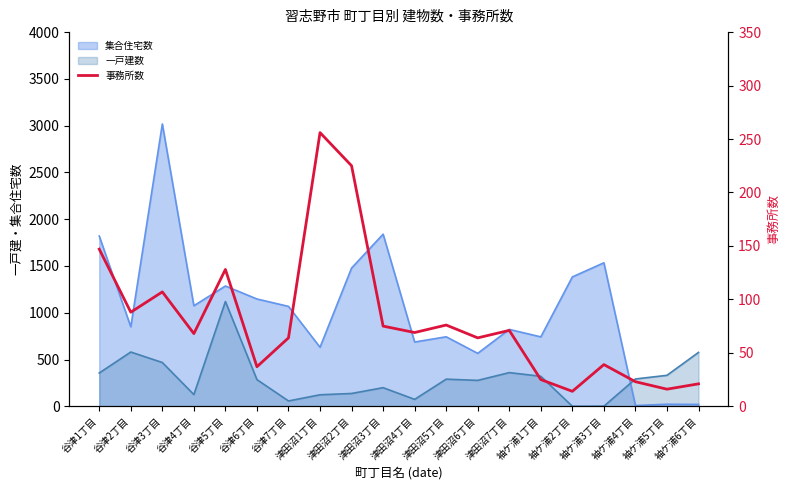

What is the smallest value displayed?

14